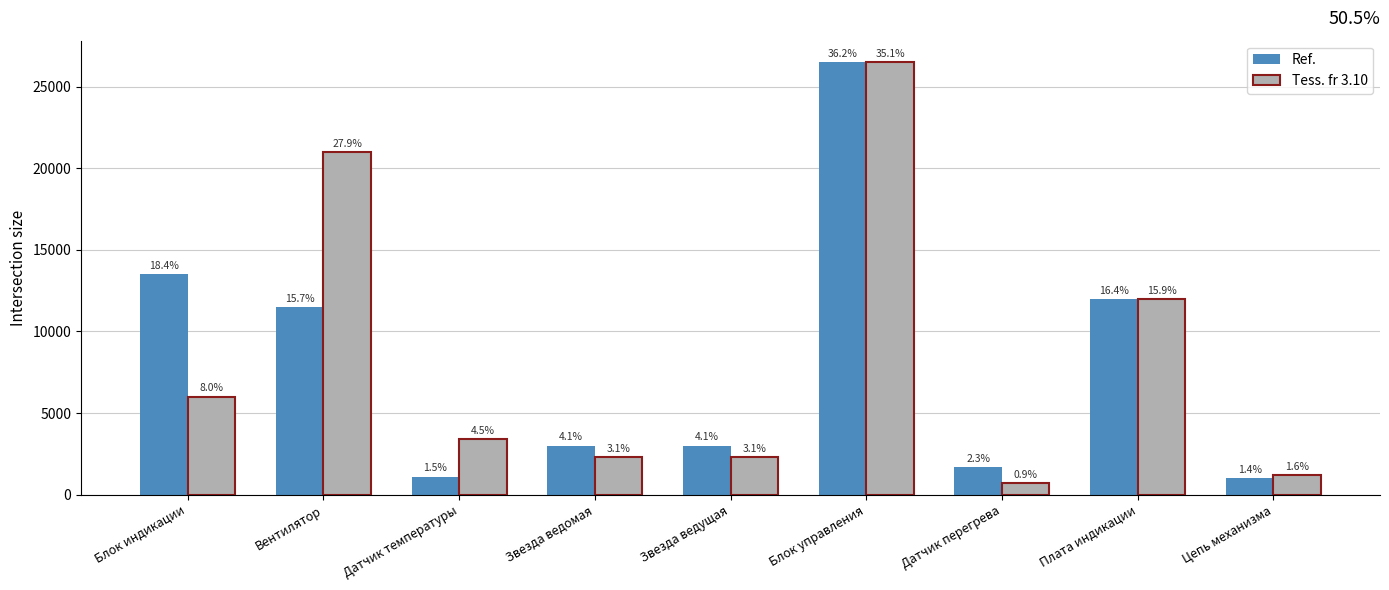

How many bars are there in total?

18